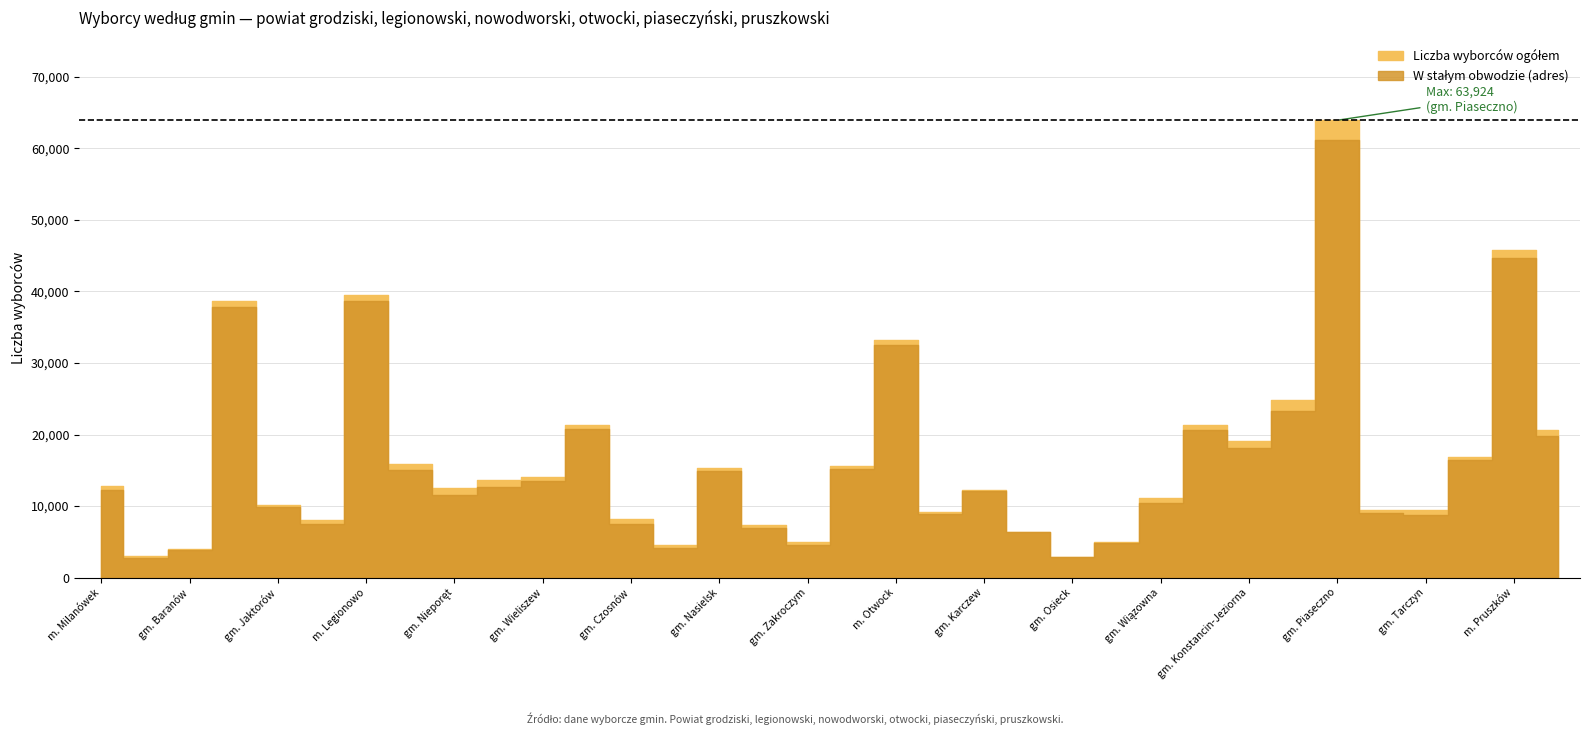

What is the sum of all Liczba wyborców w stałym obwodzie (adres) values?

539539